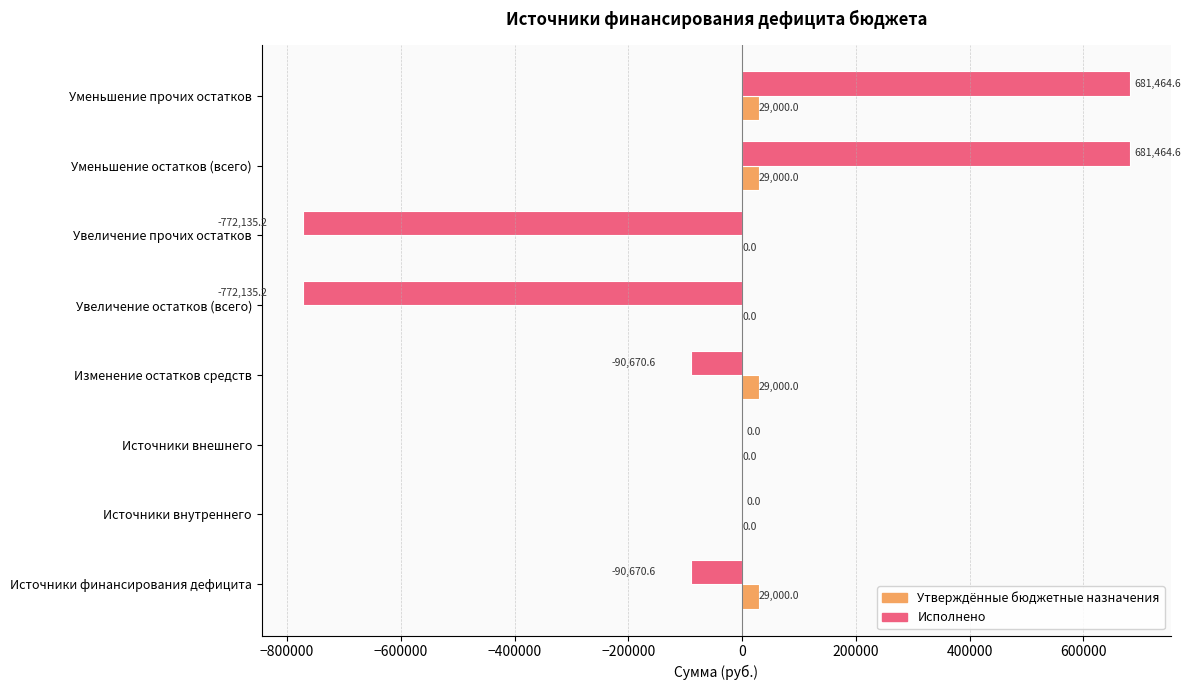

The value of Исполнено at Изменение остатков средств is -90670.6. True or false?

True